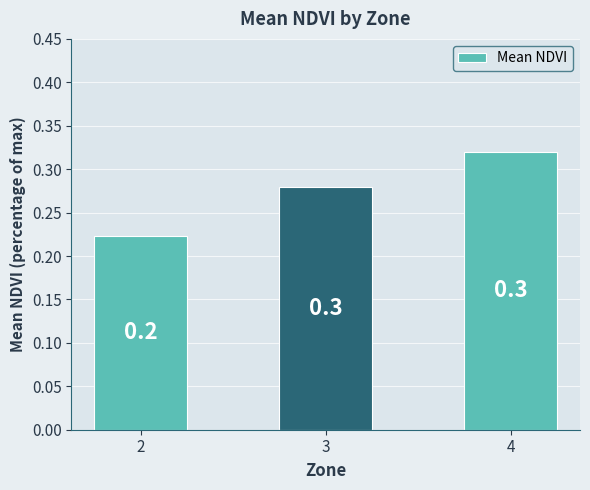

Reading left to right, what are all the values shown in this chart?

0.2	0.3	0.3